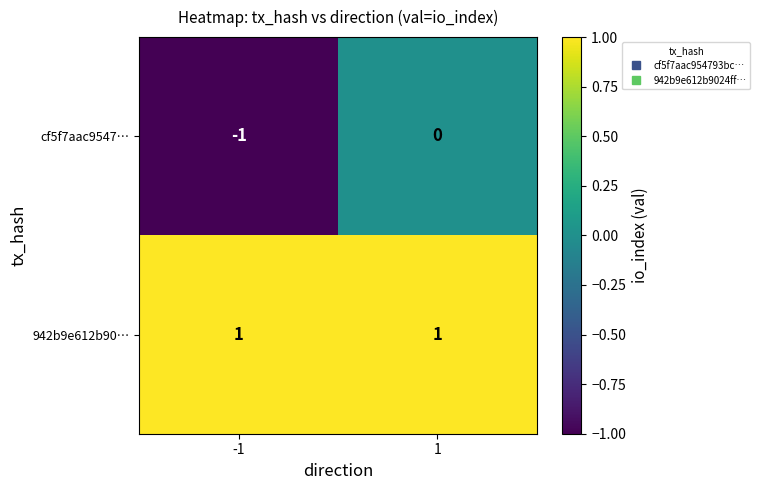

Which series changed the most between -1 and 1?

cf5f7aac9547…